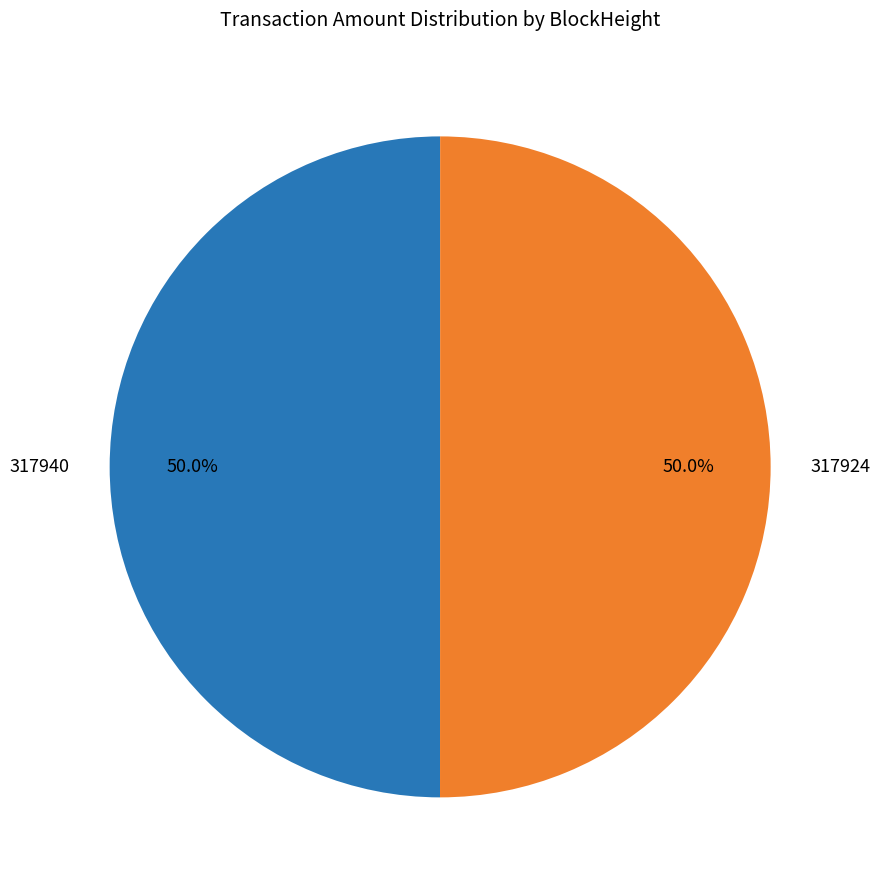

What is the ratio of the value at 317940 to the value at 317924?

1.0